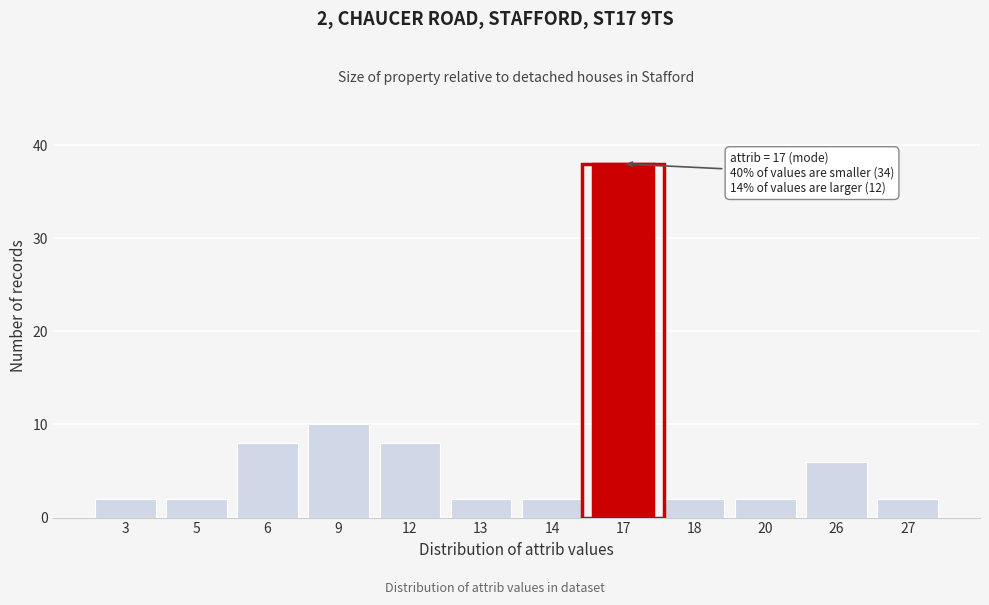

Reading left to right, what are all the values shown in this chart?

2	2	8	10	8	2	2	38	2	2	6	2